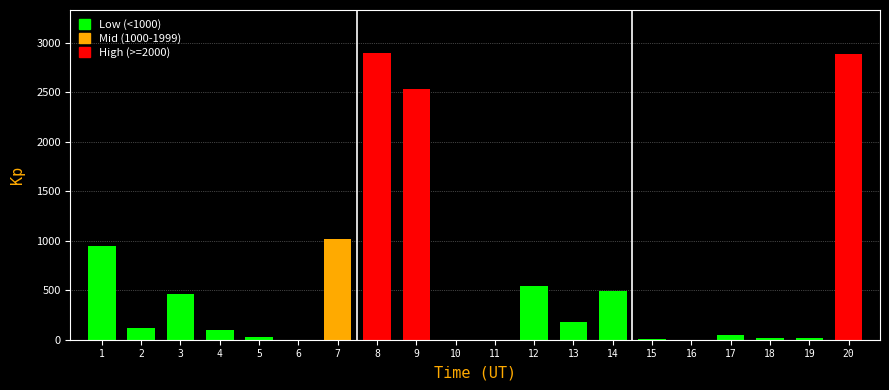

Is it true that the value at 12 is 542?

True